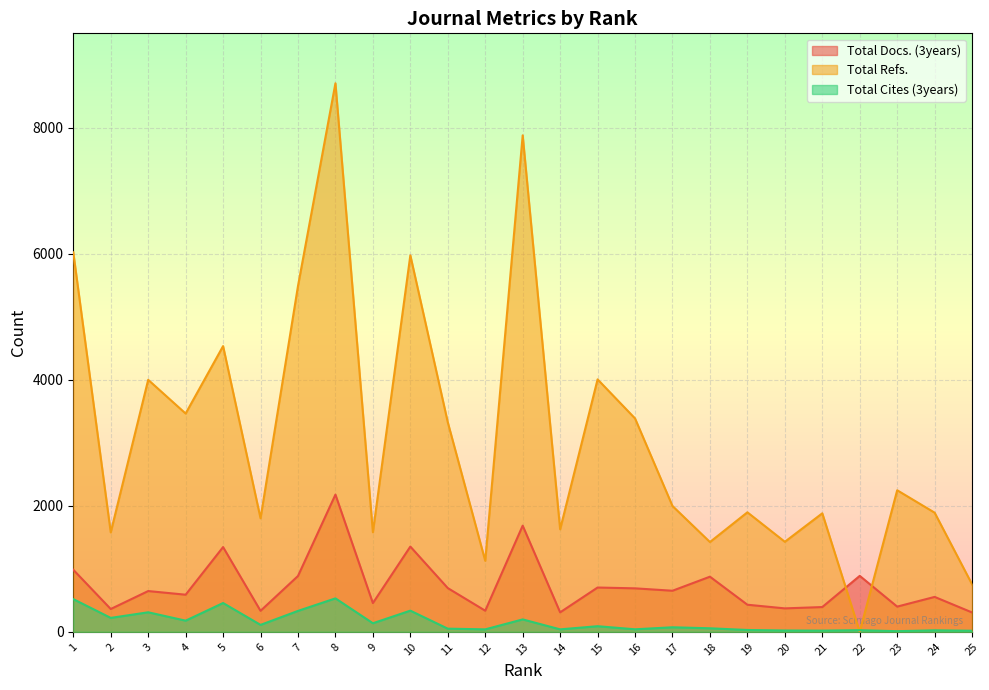

Reading left to right, transcribe all the data shown in this chart.

Total Docs. (3years): 1=985	2=362	3=647	4=589	5=1345	6=333	7=886	8=2178	9=456	10=1353	11=694	12=335	13=1685	14=309	15=703	16=690	17=652	18=875	19=430	20=372	21=393	22=888	23=400	24=554	25=307
Total Refs.: 1=6024	2=1578	3=4000	4=3465	5=4535	6=1802	7=5489	8=8707	9=1580	10=5976	11=3326	12=1127	13=7881	14=1627	15=4007	16=3387	17=1997	18=1425	19=1897	20=1429	21=1881	22=0	23=2247	24=1891	25=753
Total Cites (3years): 1=519	2=221	3=310	4=177	5=457	6=110	7=332	8=531	9=136	10=336	11=50	12=39	13=197	14=39	15=89	16=40	17=72	18=56	19=29	20=21	21=19	22=26	23=10	24=24	25=17